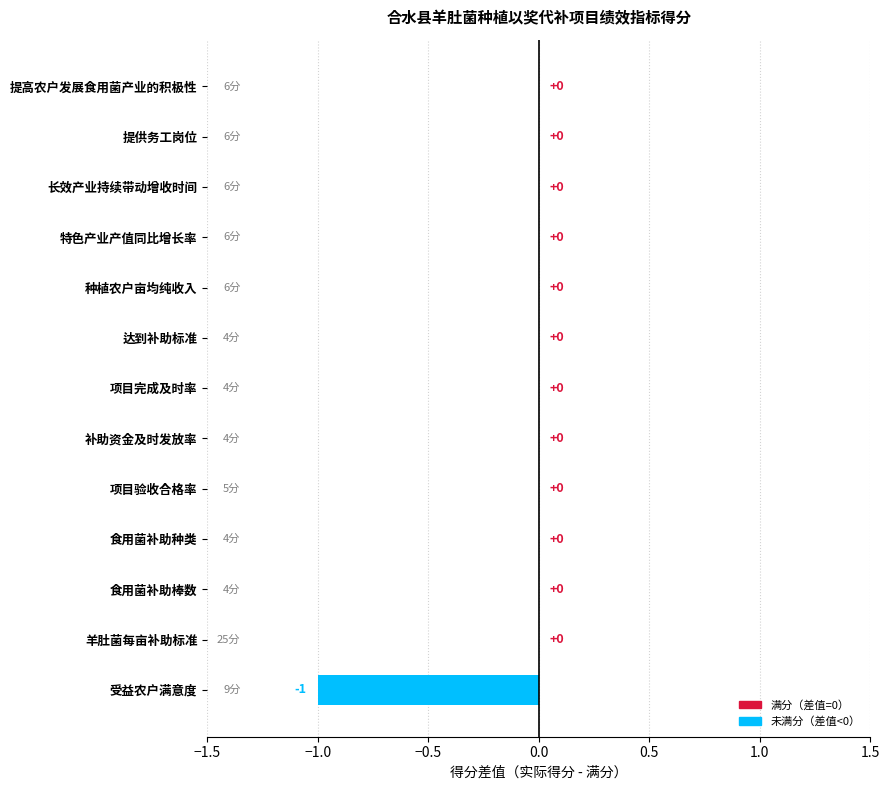

Count the values in the range 0 to 1.

12